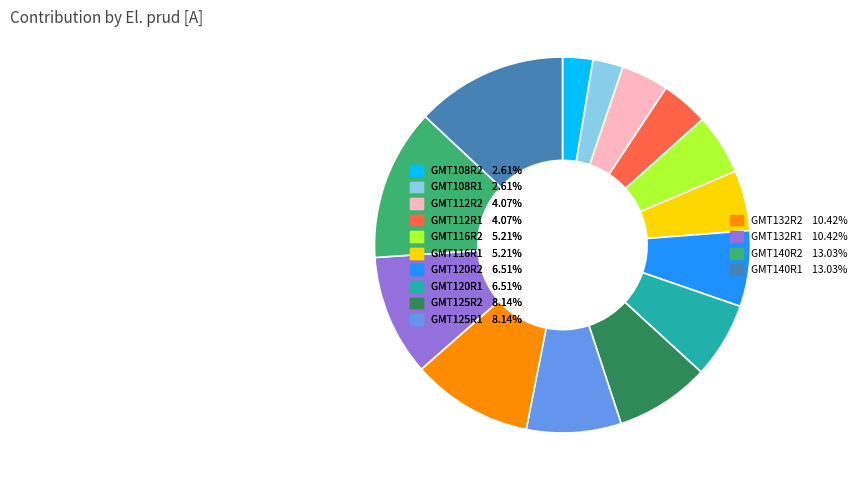

Is there a majority slice in this chart?

No